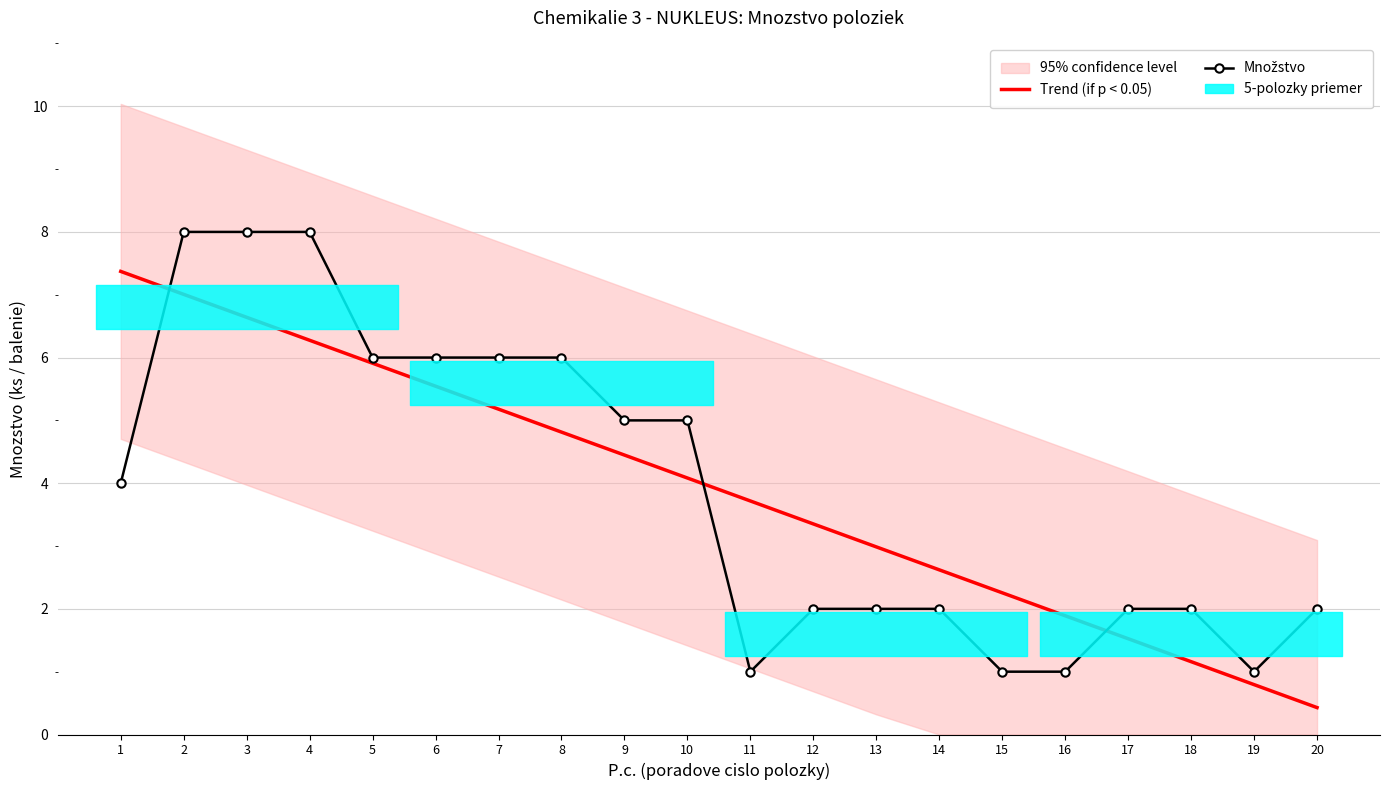

Where does the Množstvo series first go above 4?

2